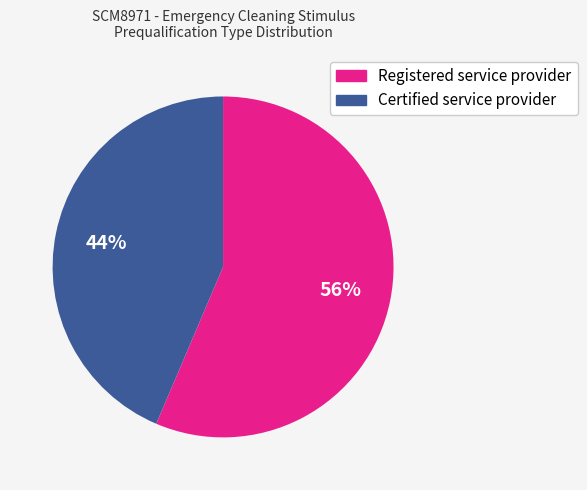

Between Registered service provider and Certified service provider, which is larger?

Registered service provider